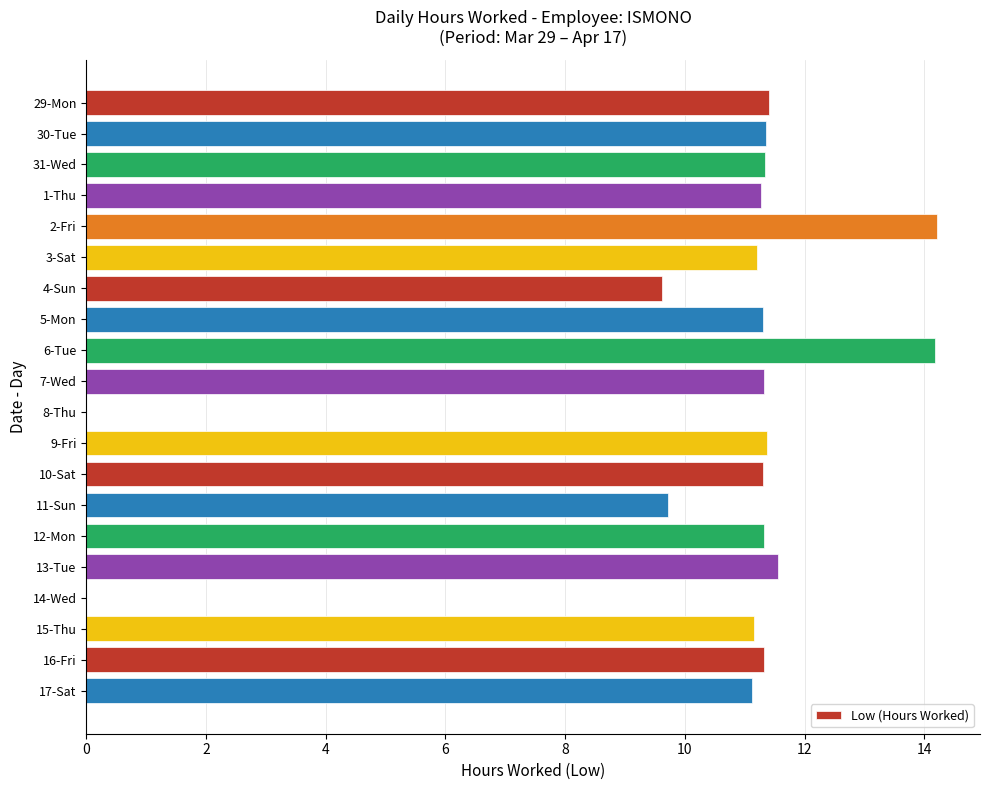

How many categories are shown in the chart?

20